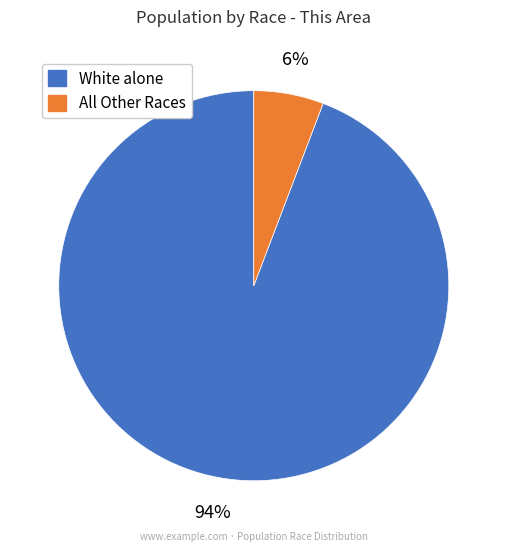

Is there a majority slice in this chart?

Yes